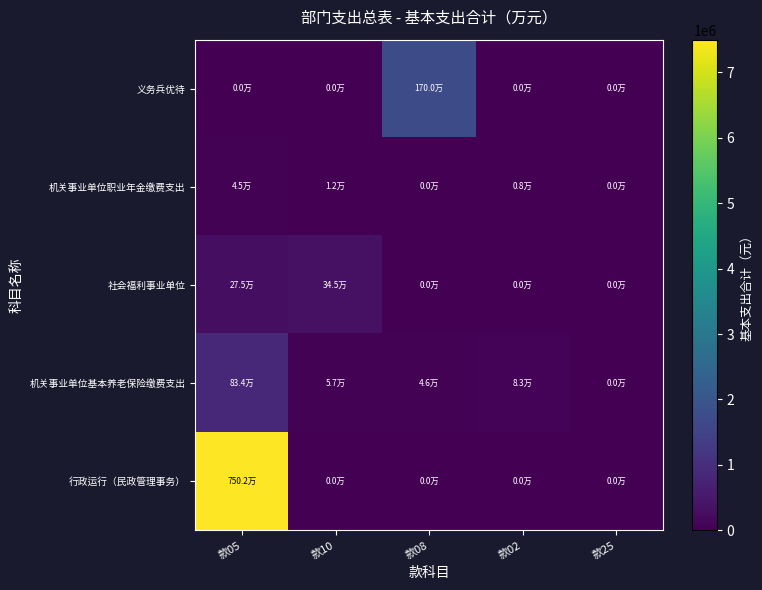

At which category is the sum across all series the highest?

款05